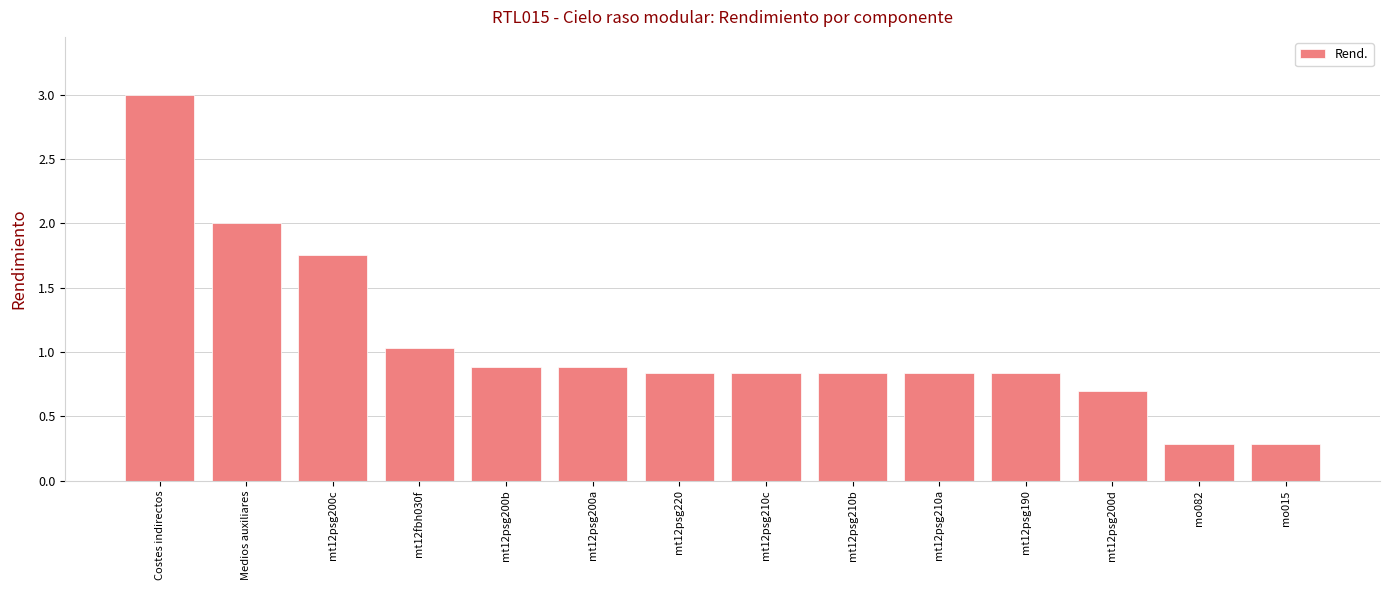

Does the chart contain any negative values?

No